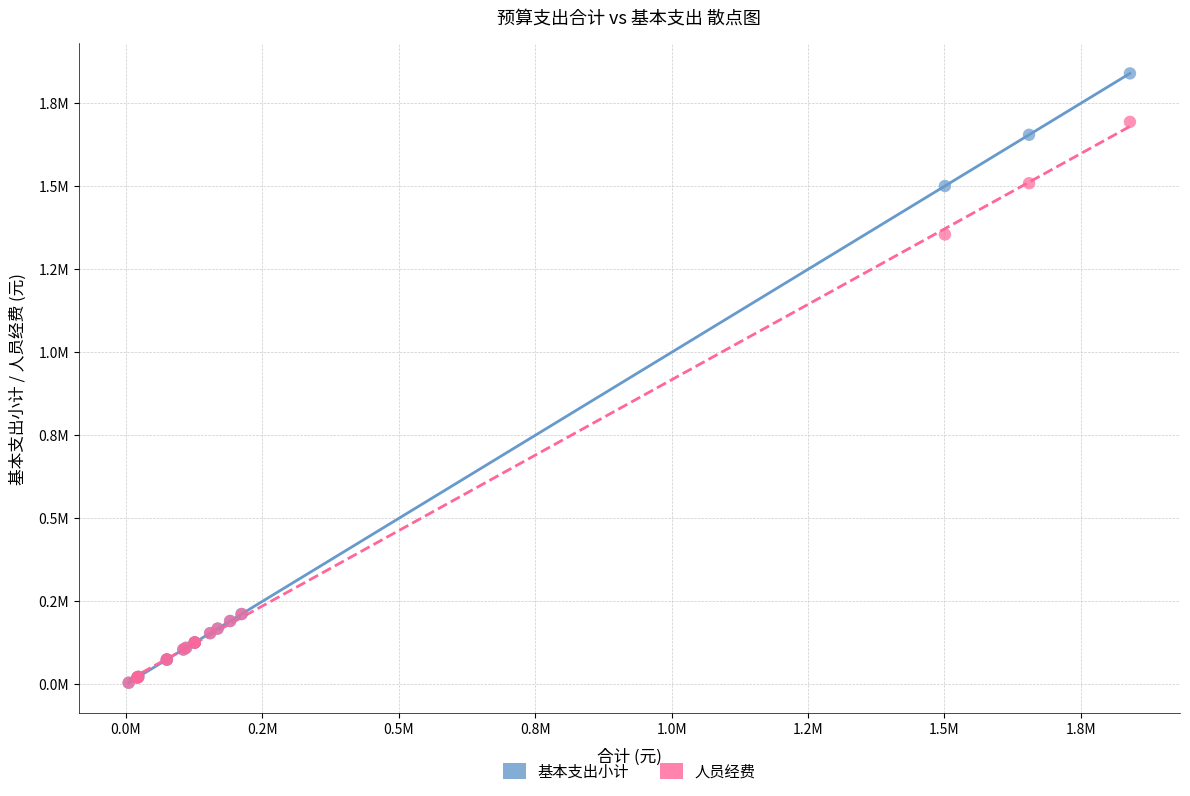

Which series reaches the maximum Y coordinate?

基本支出小计